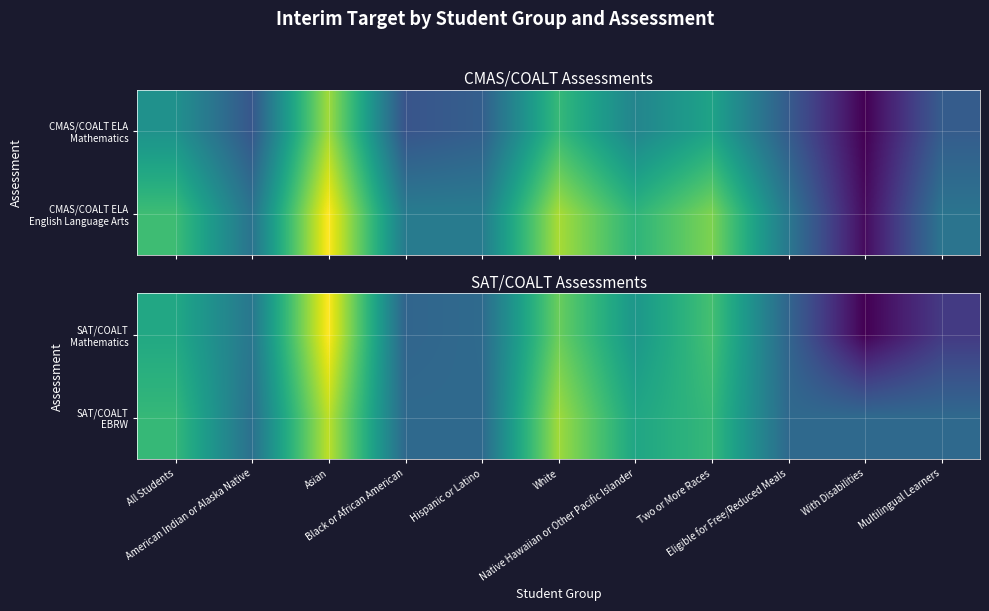

At how many categories does at least one series exceed 503?

5